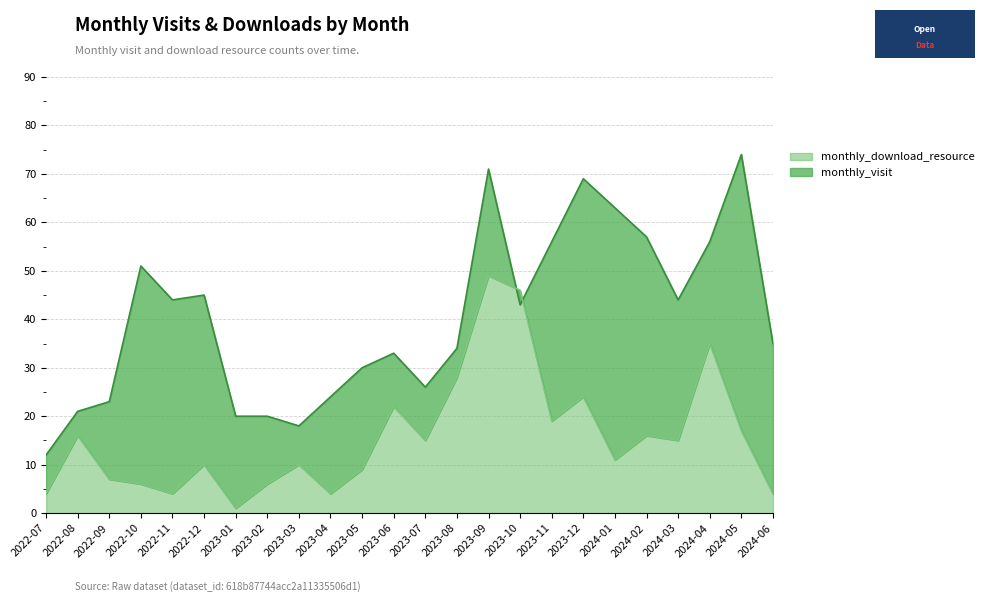

At which category does monthly_download_resource reach its first local valley?

2022-11